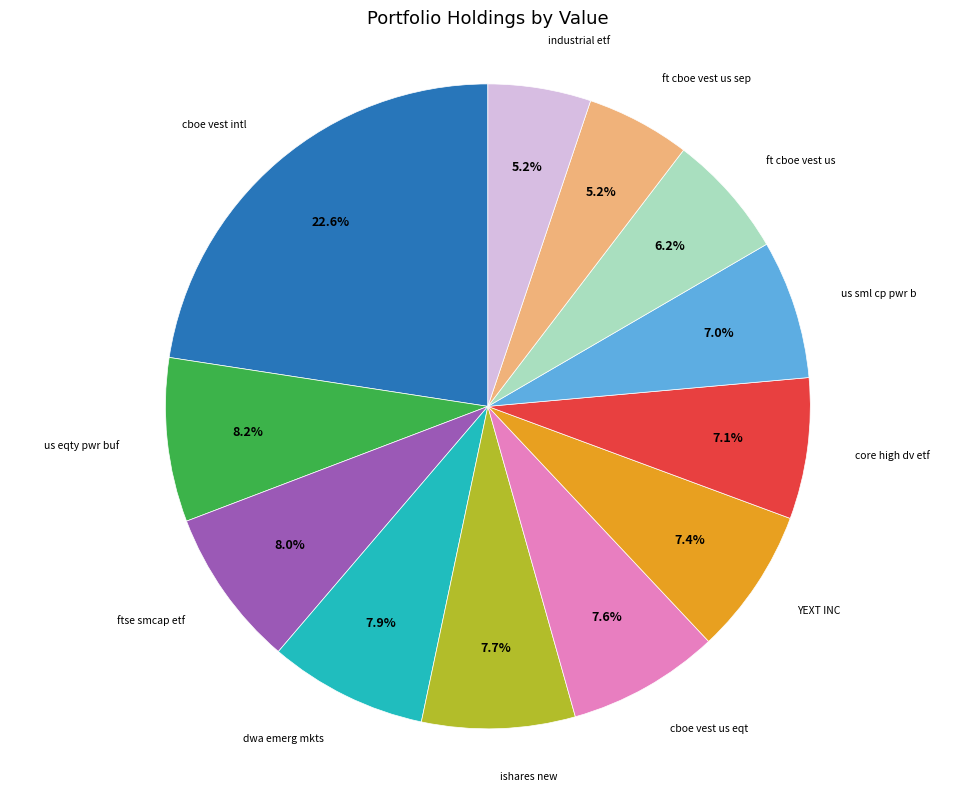

Is it true that us eqty pwr buf is 8% of the pie?

True